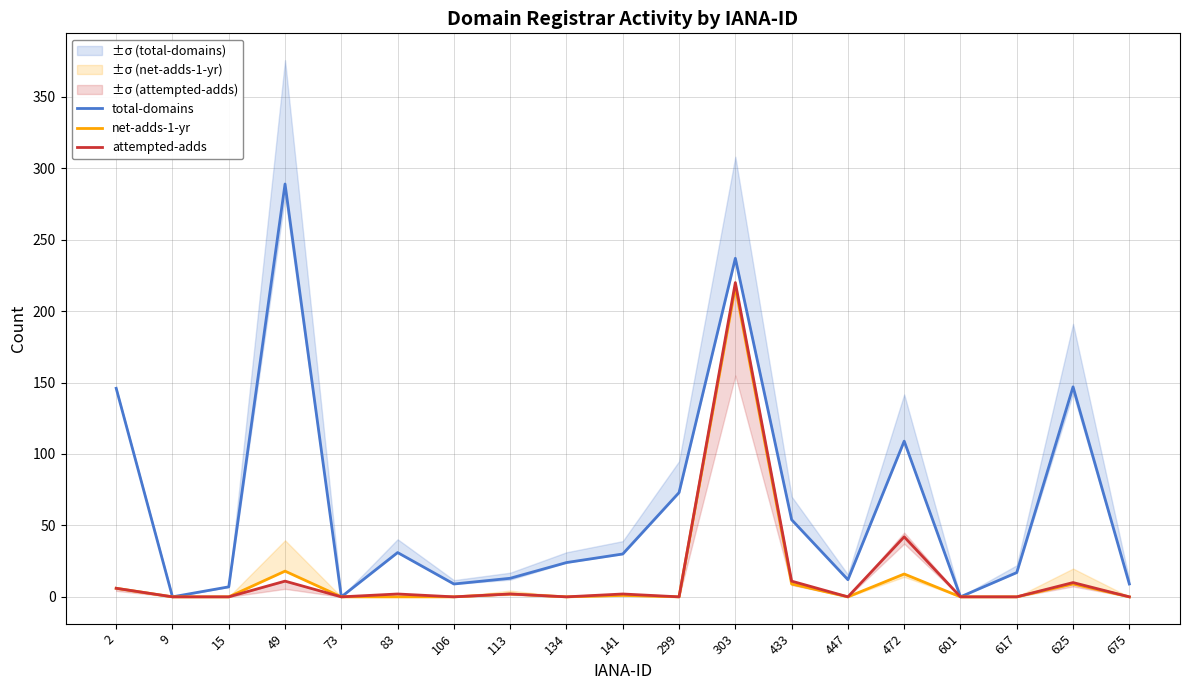

What is the difference between the second highest and minimum values in the total-domains series?

237